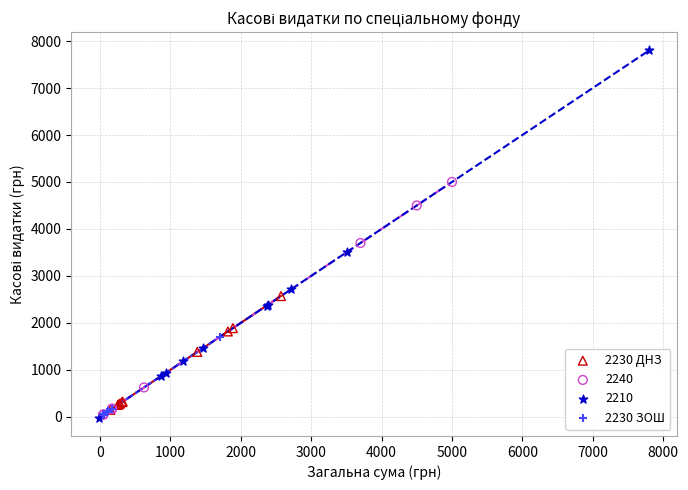

What are all the series names shown in the legend?

2230 ДНЗ, 2240, 2210, 2230 ЗОШ